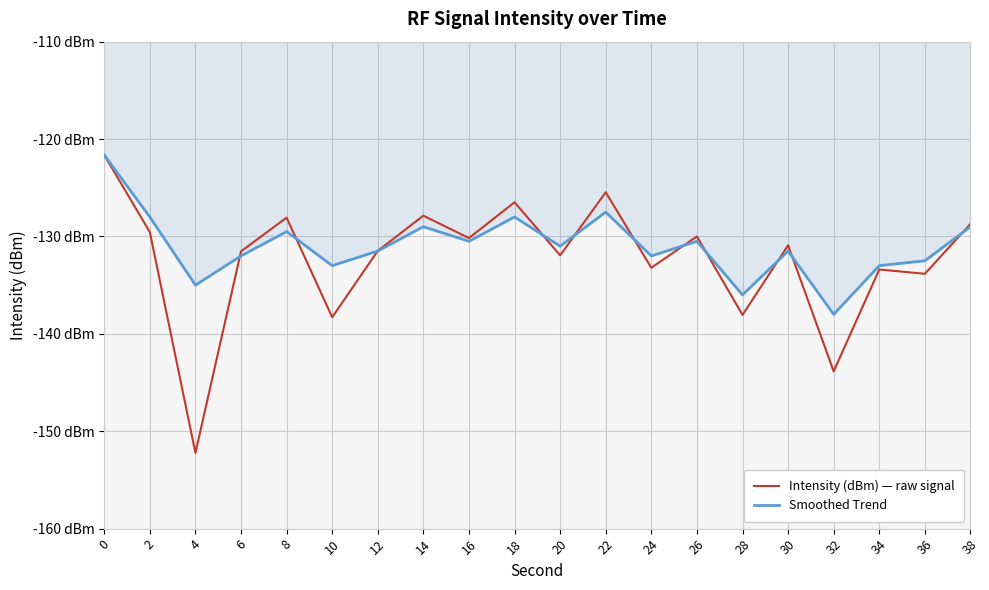

What are all the series names shown in the legend?

Intensity (dBm) — raw signal, Smoothed Trend